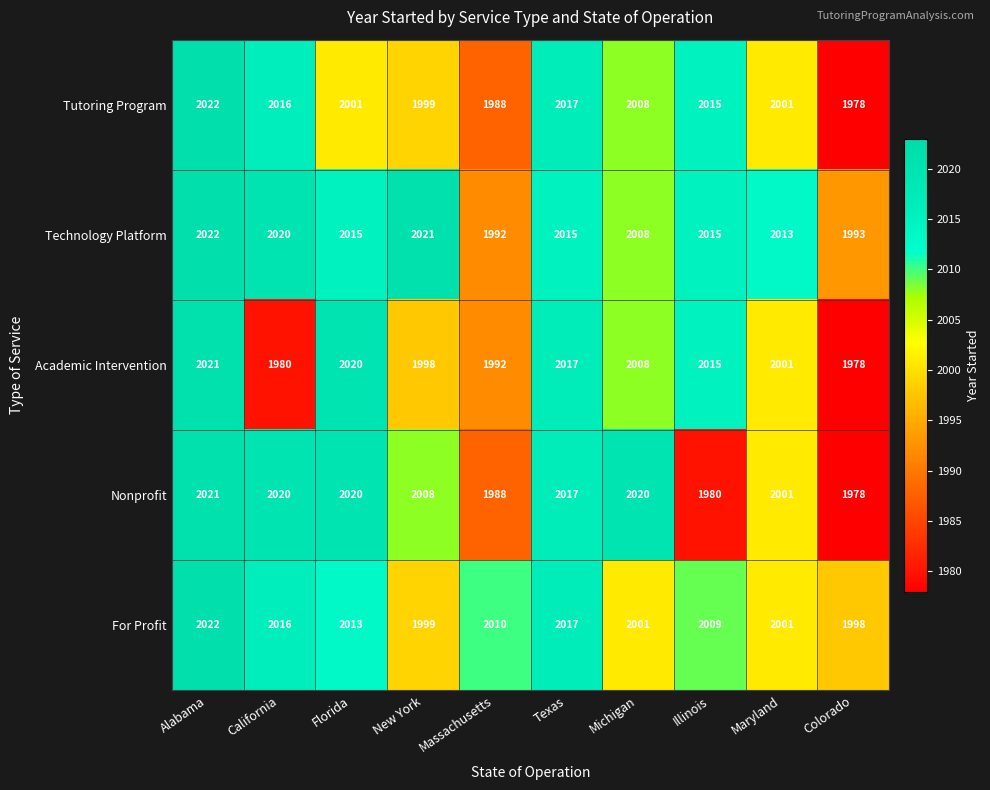

At which label does Technology Platform first exceed 2015?

Alabama